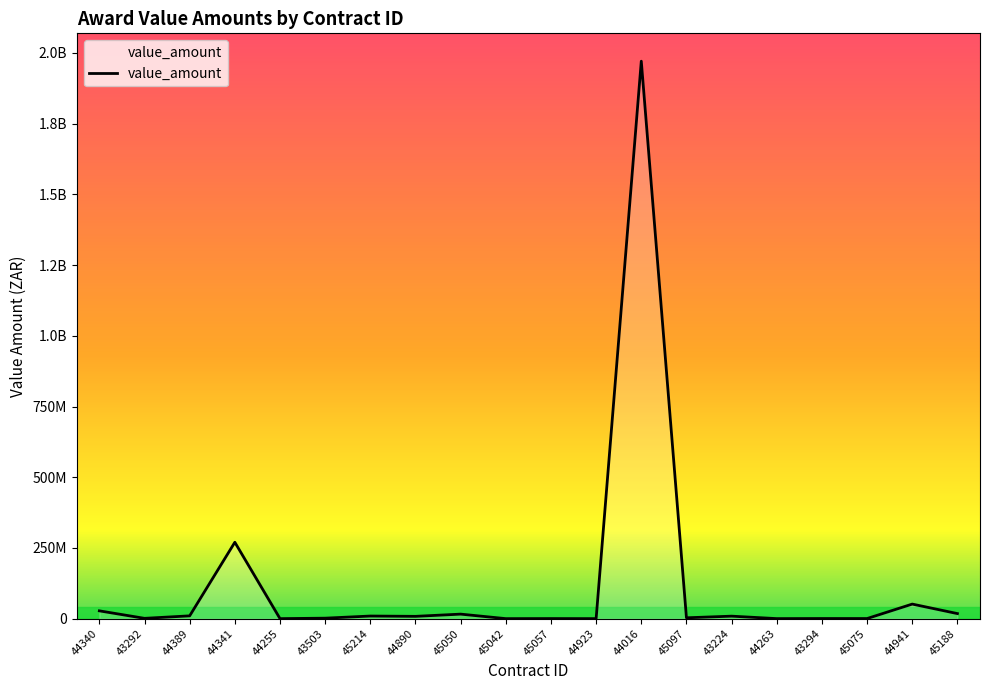

Does the chart display data point markers on the line(s)?

No